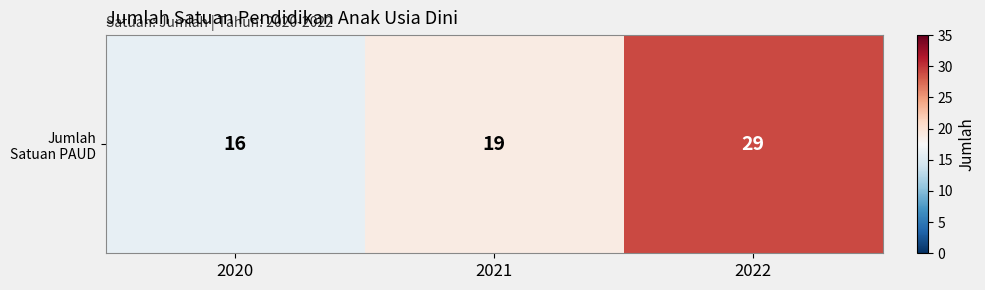

Where is the data nearest to the value 22?

2021